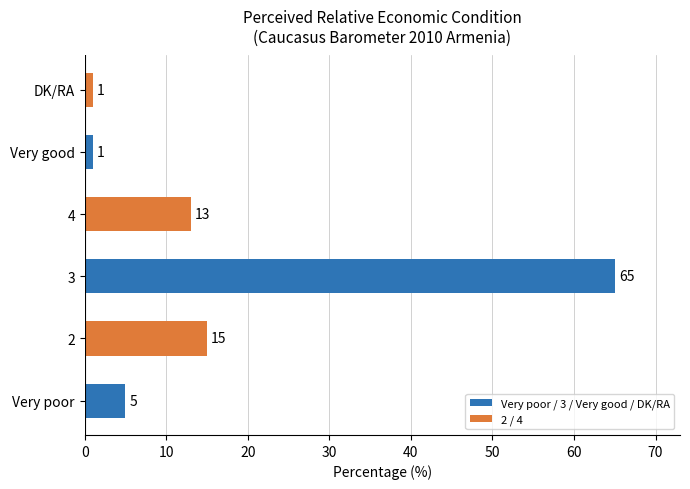

What is the approximate value at Very poor, to the nearest 5?

5